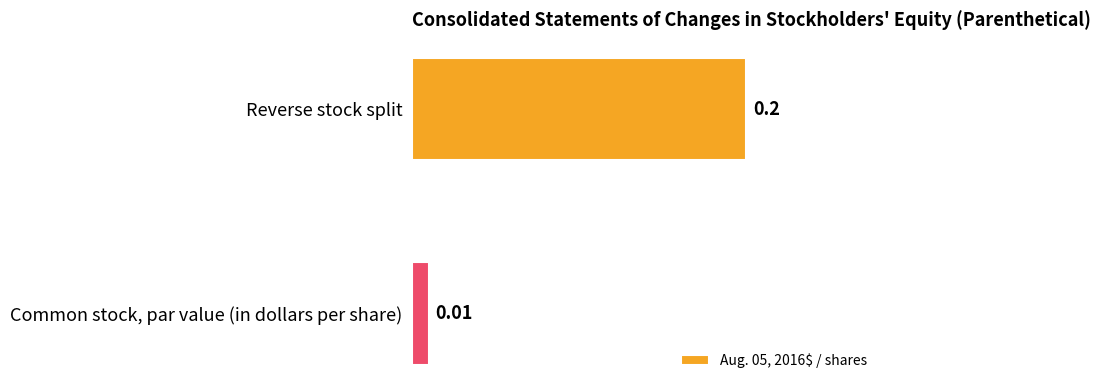

List the labels in order of value, largest first.

Reverse stock split, Common stock, par value (in dollars per share)